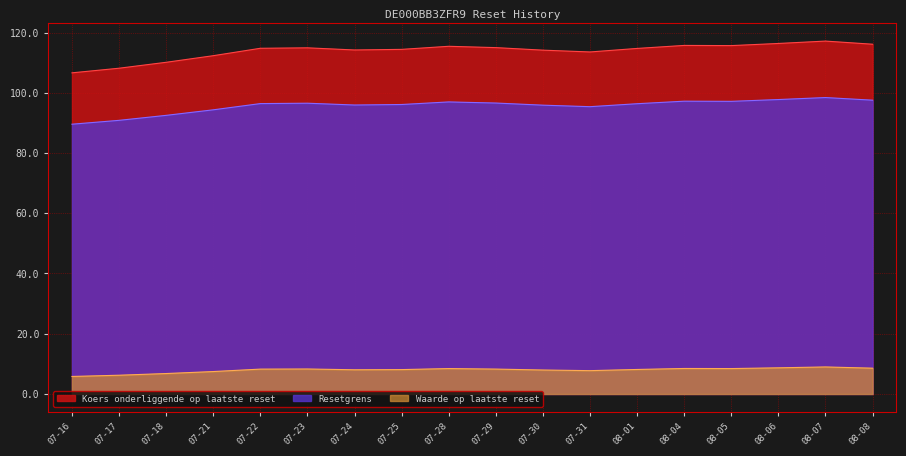

True or false: Waarde op laatste reset and Resetgrens intersect in this chart.

False